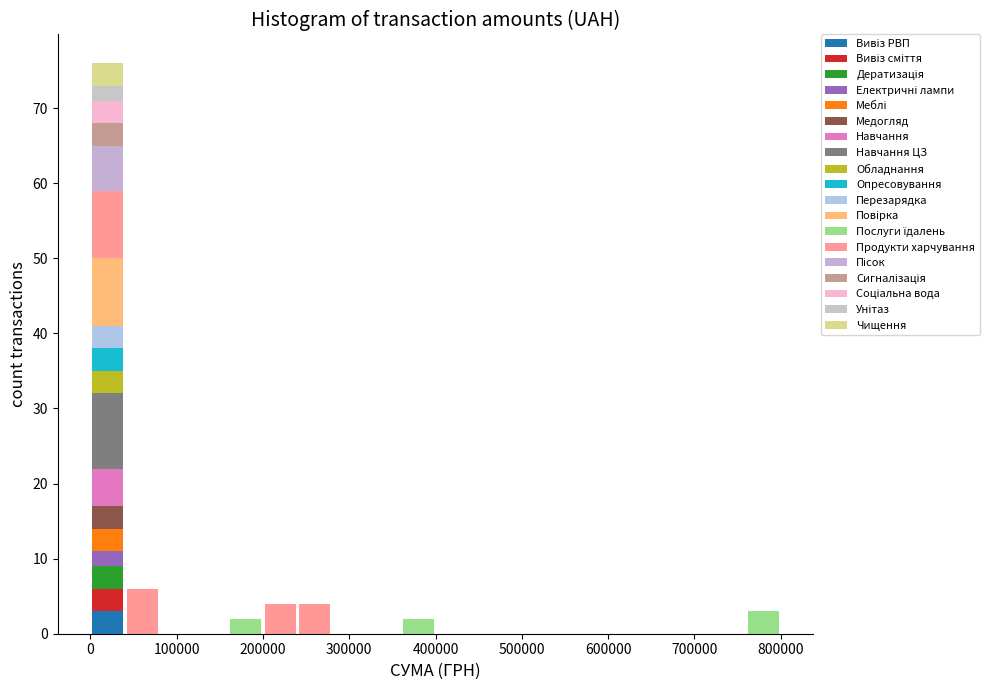

What is the total height of the stacked bar covering 240000 to 280000 on the x-axis? The values are not printed on the chart, so give them approximately, as read against the axis.

4